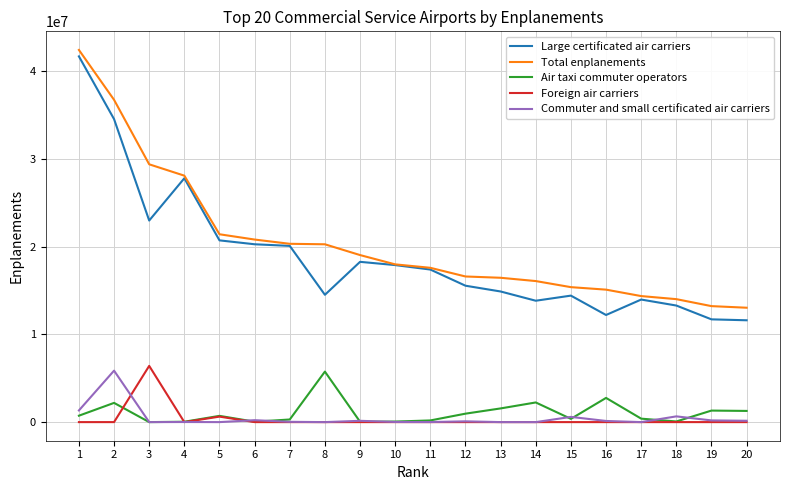

Is this an area chart (filled region under the line)?

No